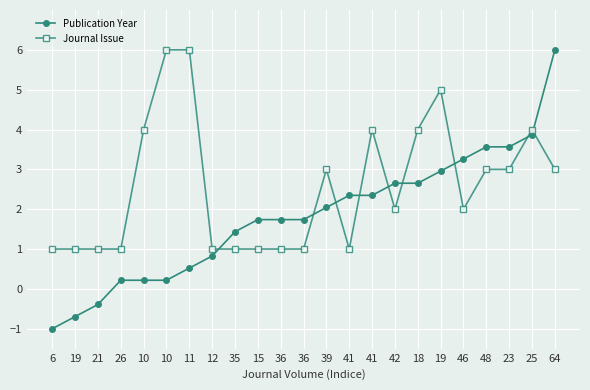

How many values in the Publication Year series are below 1?

8